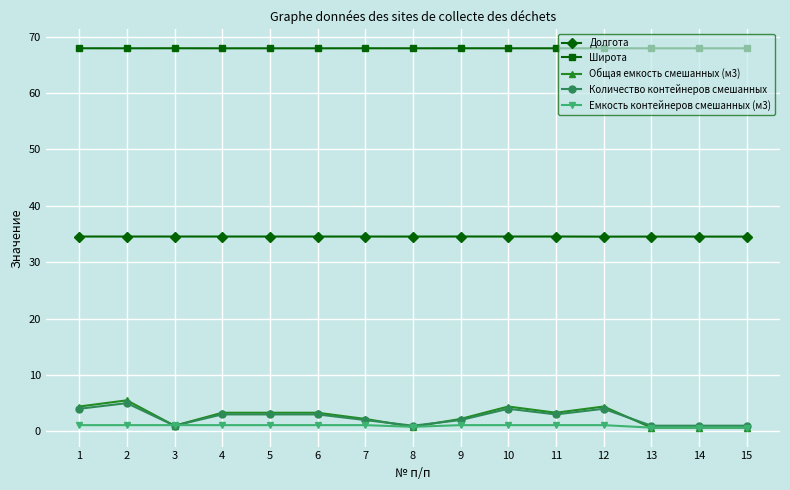

Which series has the largest range (max minus min)?

Общая емкость смешанных (м3)